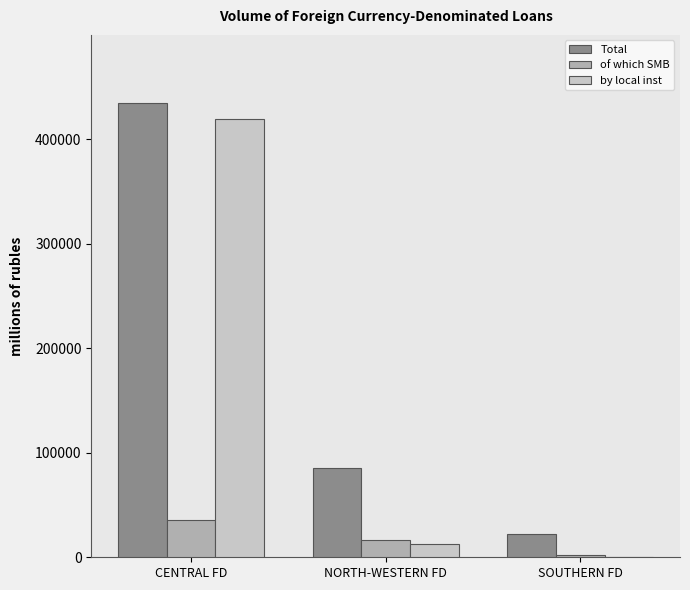

Is it true that Total equals 434569 at CENTRAL FD?

True